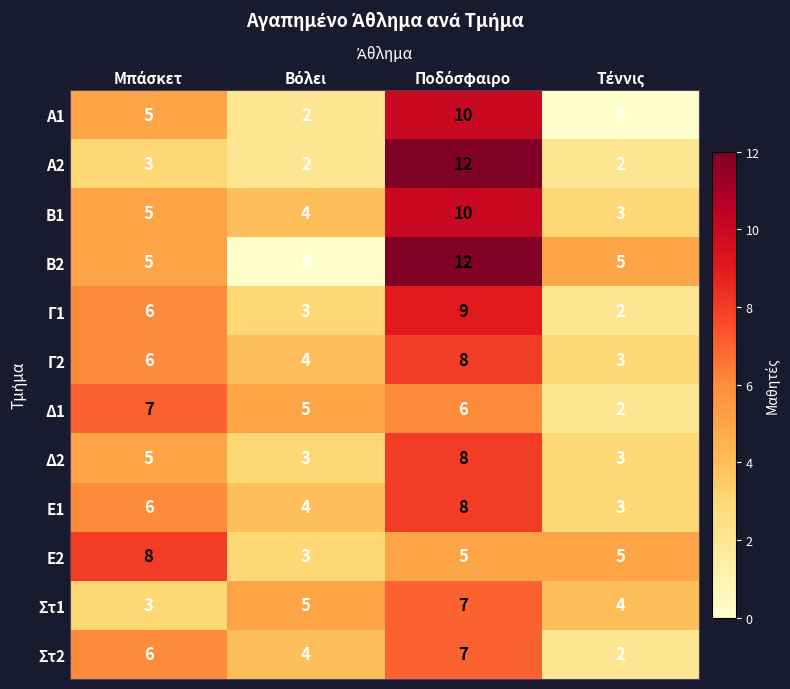

Which series has the largest range (max minus min)?

B2